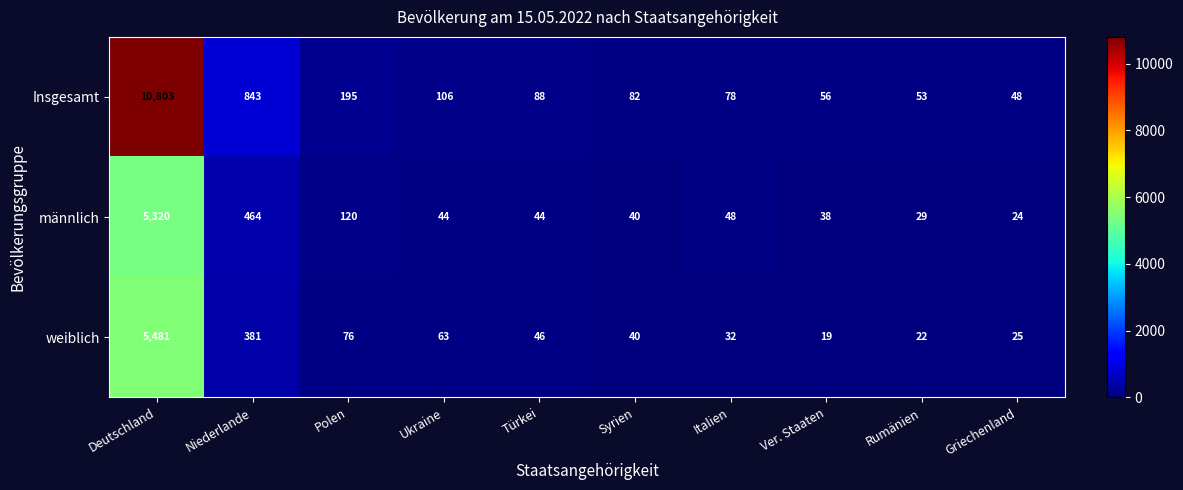

Is it true that weiblich equals 63 at Ukraine?

True